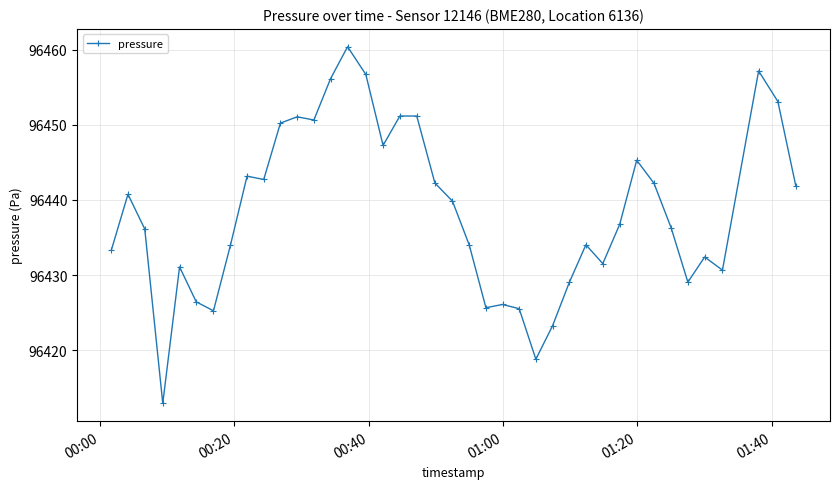

What is the sum of all values?

3857535.3